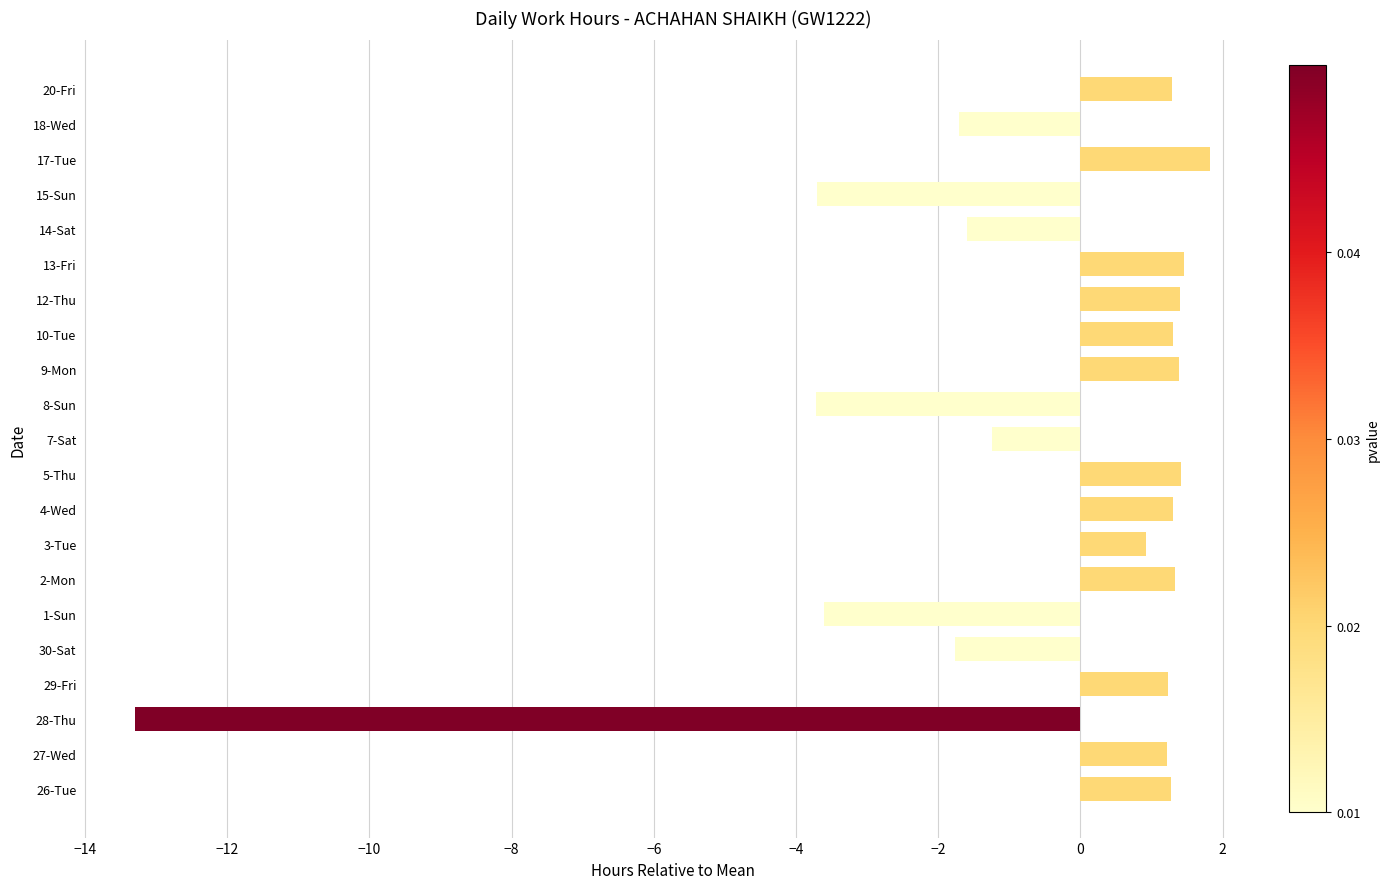

Does the chart contain any negative values?

Yes